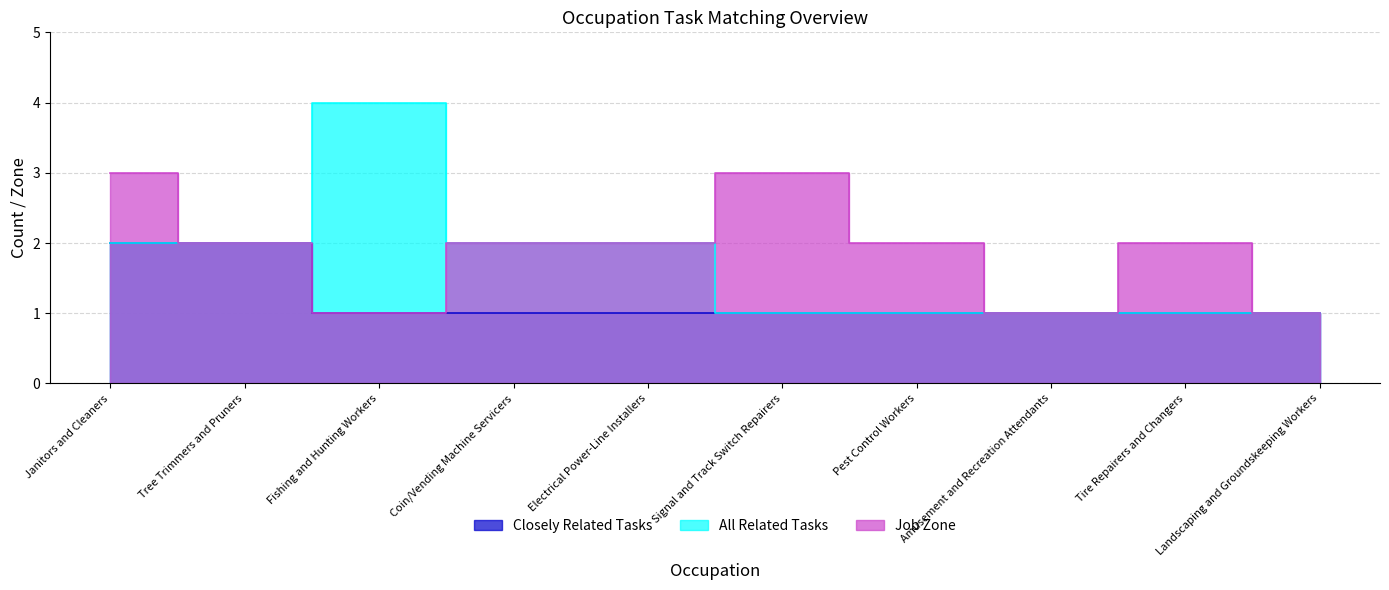

Which series has the largest total across all categories?

Job Zone